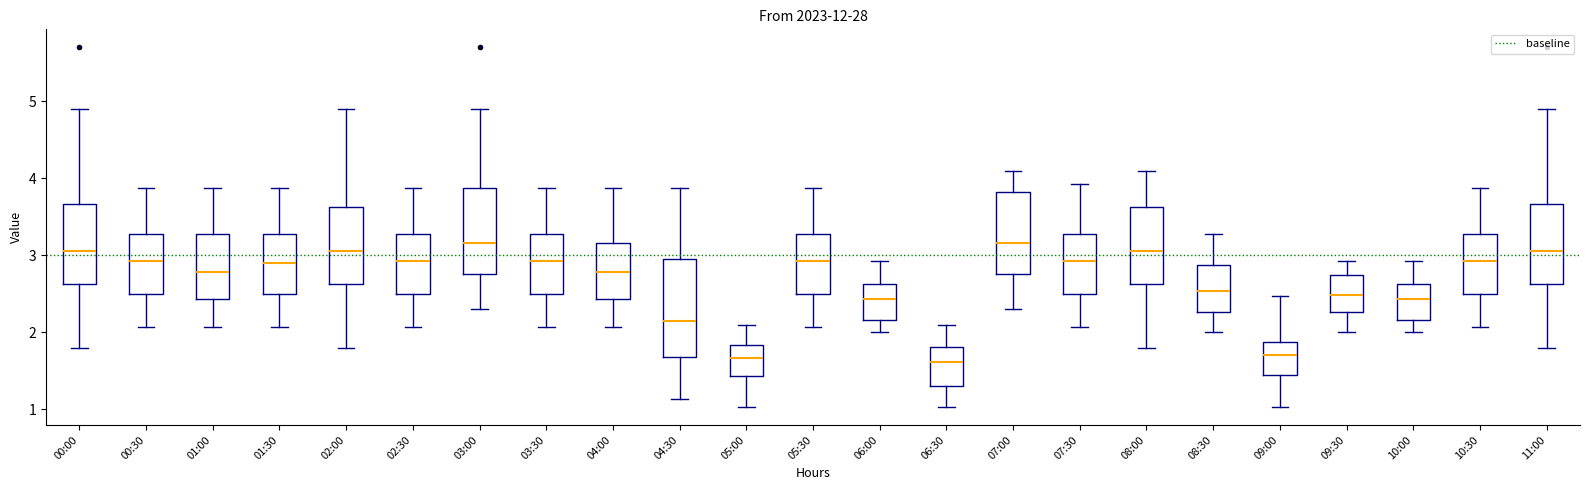

Which box is the tallest, from its lower edge to its upper edge?

04:30